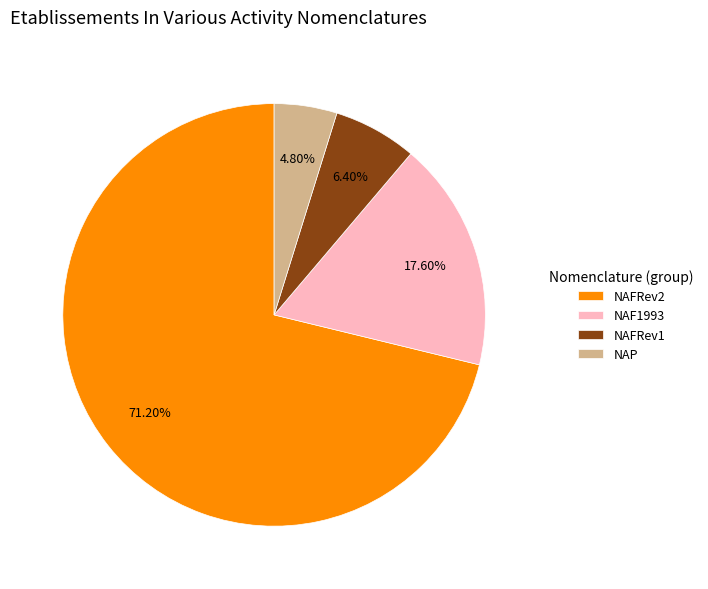

How many segments does this pie chart have?

4